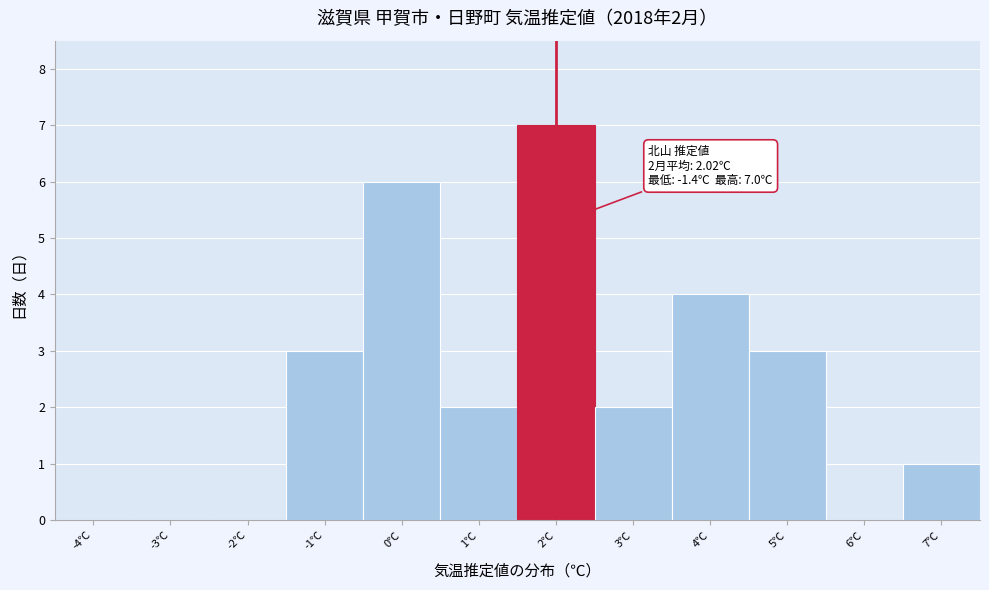

Which range on the x-axis has the tallest bar?

1.5 to 2.5